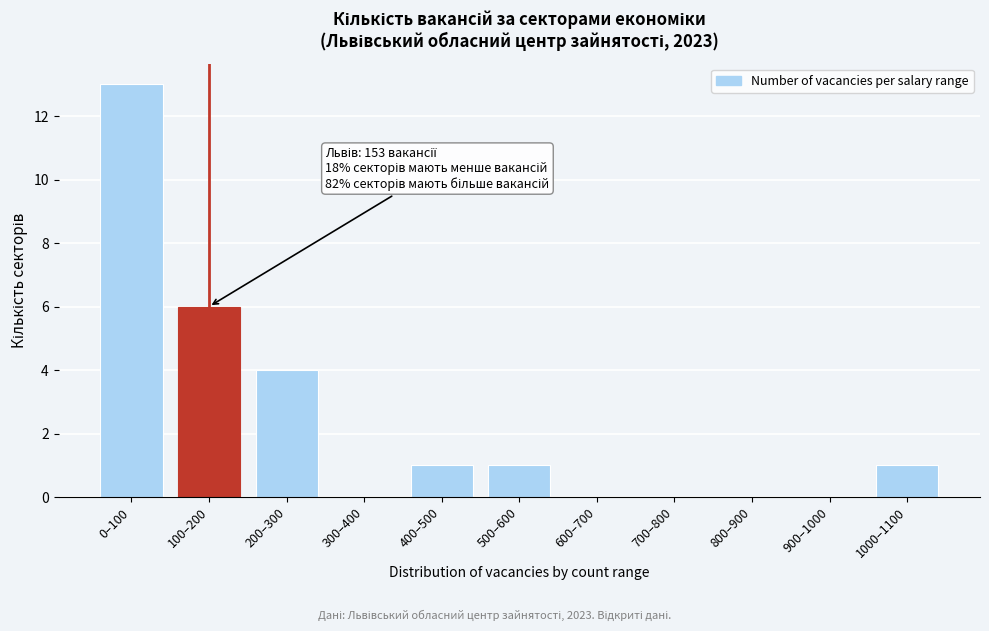

Reading left to right, transcribe all the data shown in this chart.

0–100=13	100–200=6	200–300=4	300–400=0	400–500=1	500–600=1	600–700=0	700–800=0	800–900=0	900–1000=0	1000–1100=1